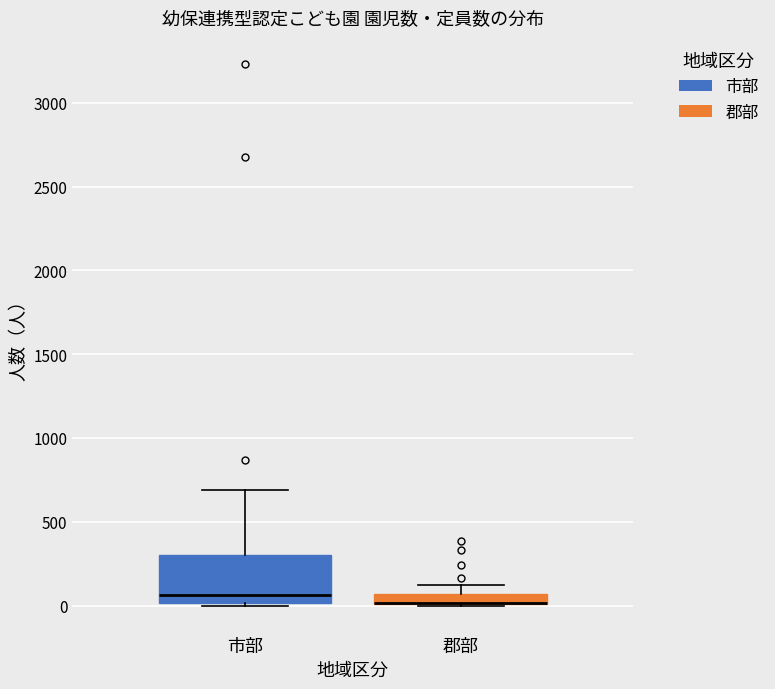

Comparing the boxes themselves (not the whiskers), which one is the tallest?

市部